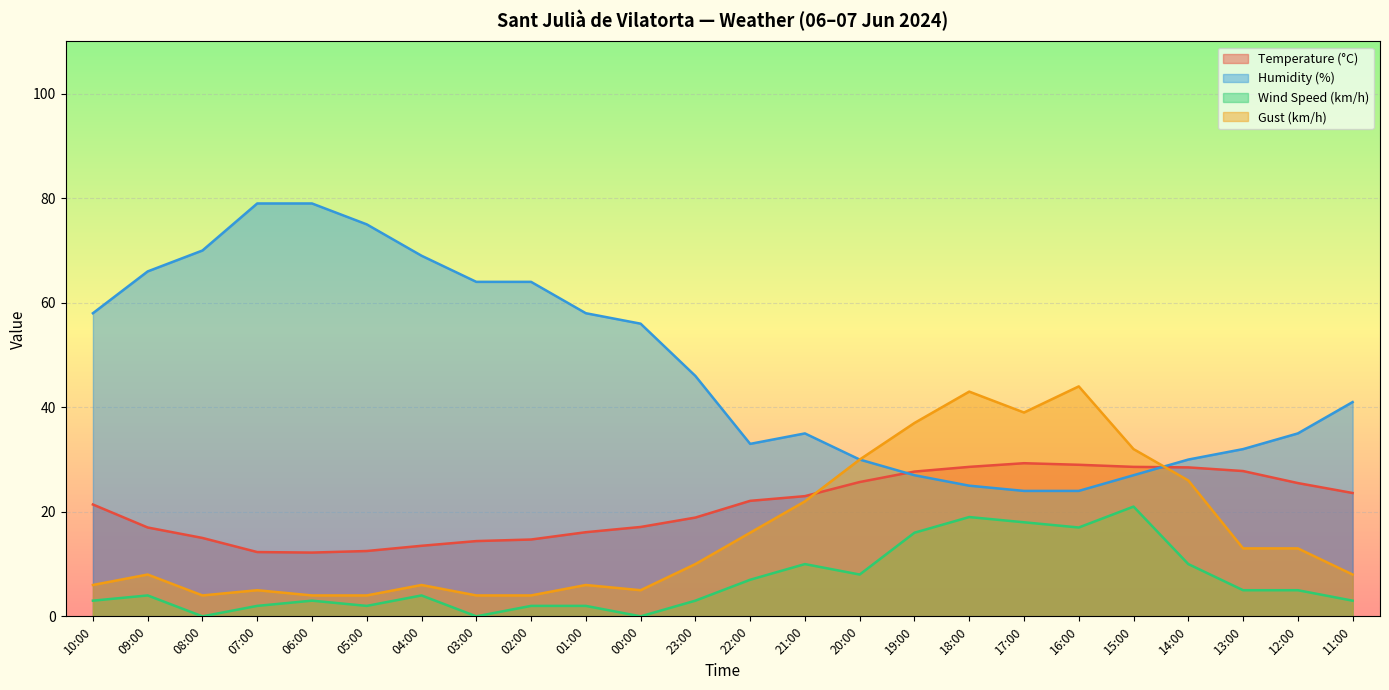

Which category has the highest value across all series?

07:00